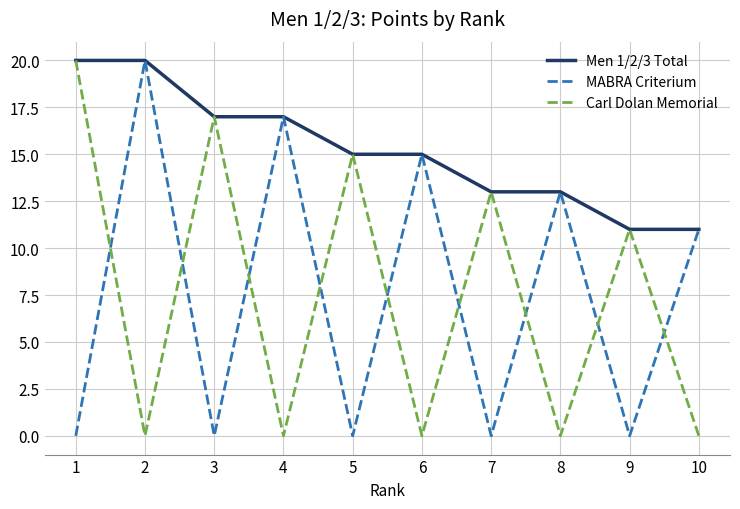

What is the highest value of the Carl Dolan Memorial series?

20